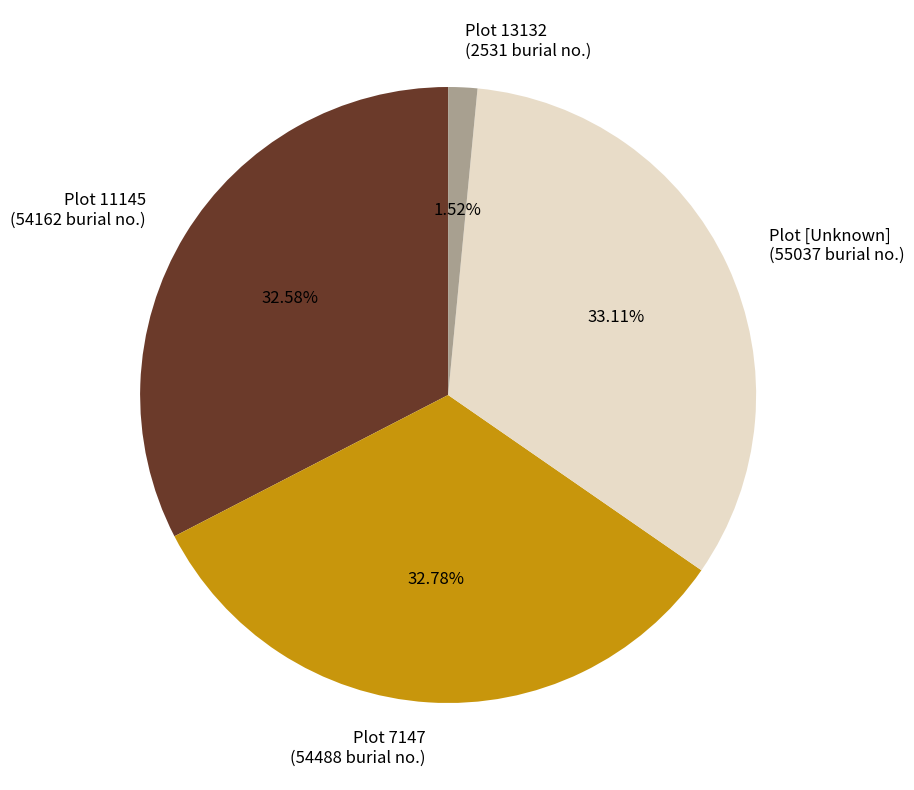

Is there any slice that represents more than half of the pie?

No